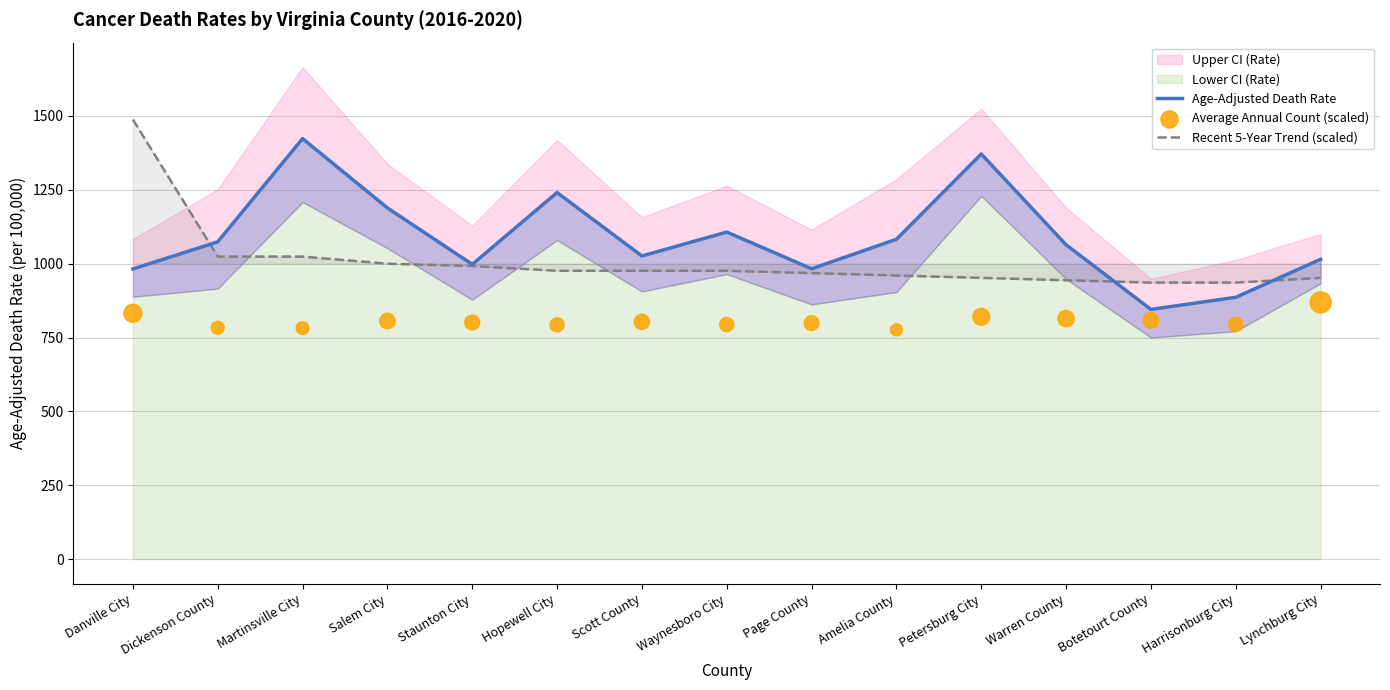

At which category is the sum across all series the highest?

Danville City